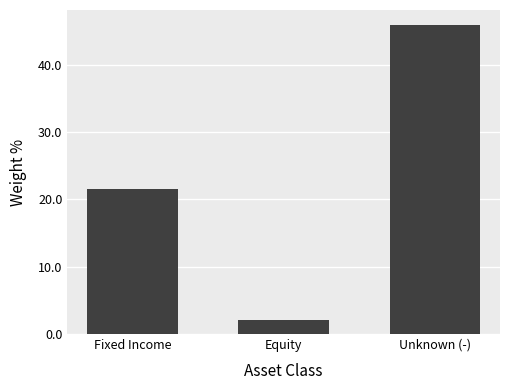

Are the bars grouped side by side (vs. stacked)?

No